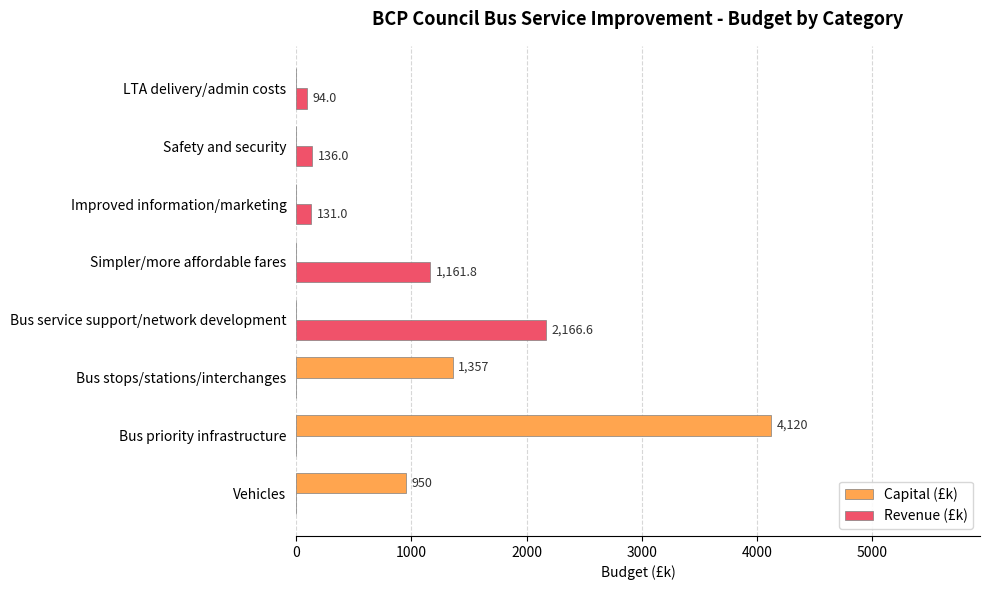

Where is Revenue (£k) nearest to the value 1083?

Simpler/more affordable fares